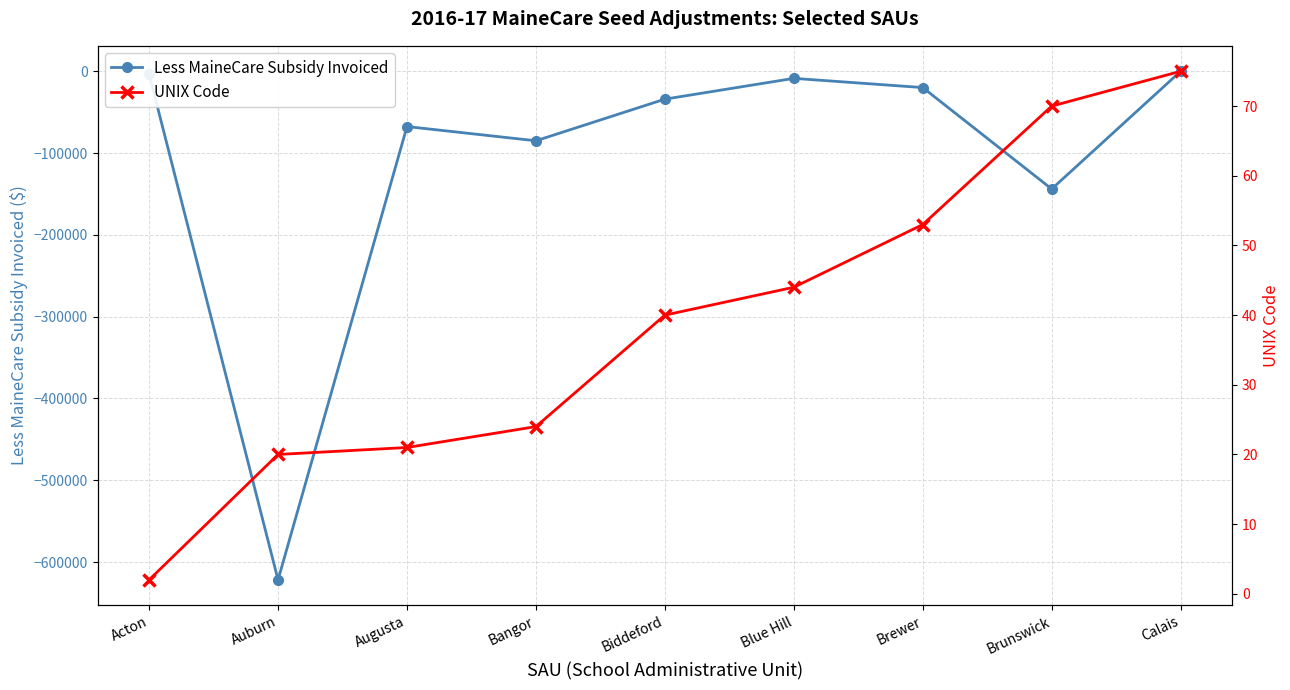

True or false: UNIX Code and Less MaineCare Subsidy Invoiced cross at least once.

False